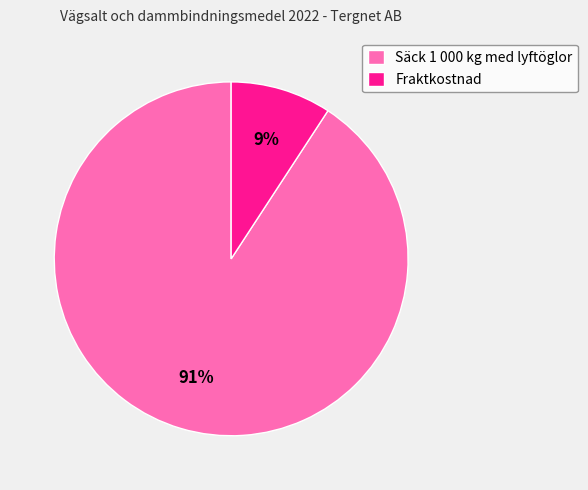

Between Fraktkostnad and Säck 1 000 kg med lyftöglor, which is larger?

Säck 1 000 kg med lyftöglor